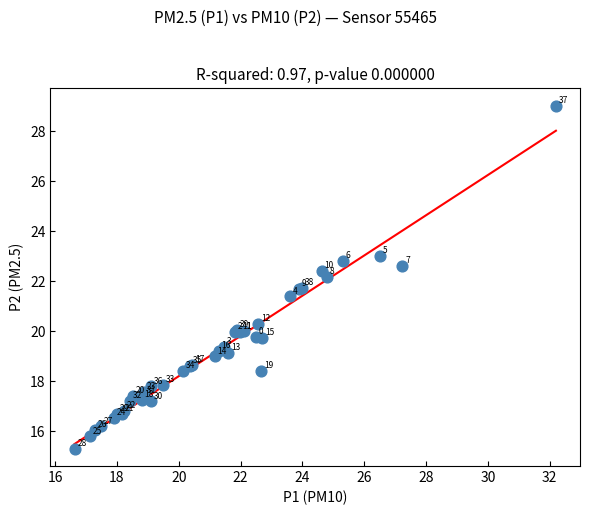

What Y value in the scatter plot is closest to 22?

22.2